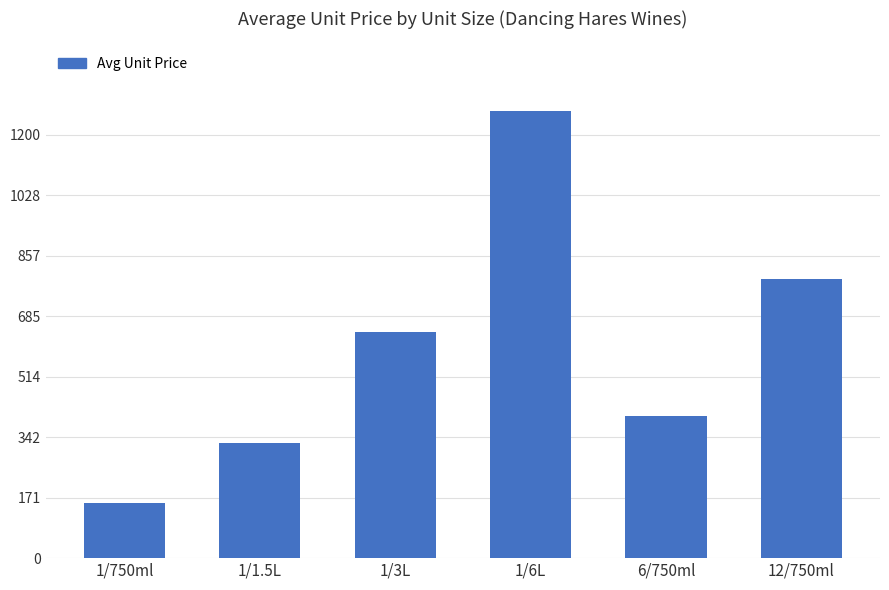

How many data points are above 640?

3